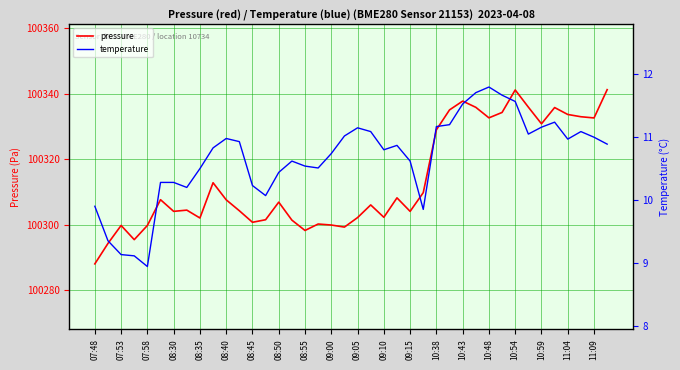

Is it true that pressure equals 100304.1 at 08:30?

True